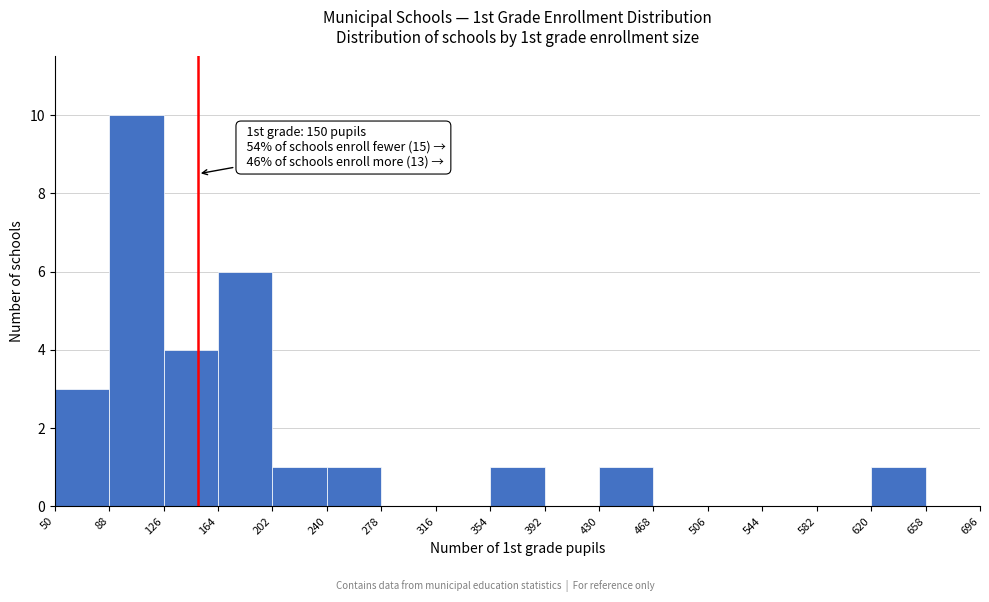

Which range on the x-axis has the tallest bar?

88 to 126